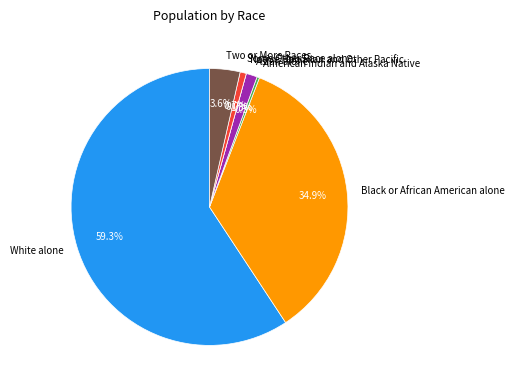

Is it true that Asian alone is 11% of the pie?

False